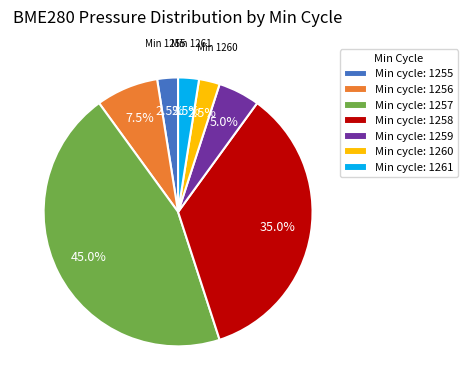

Is there a majority slice in this chart?

No